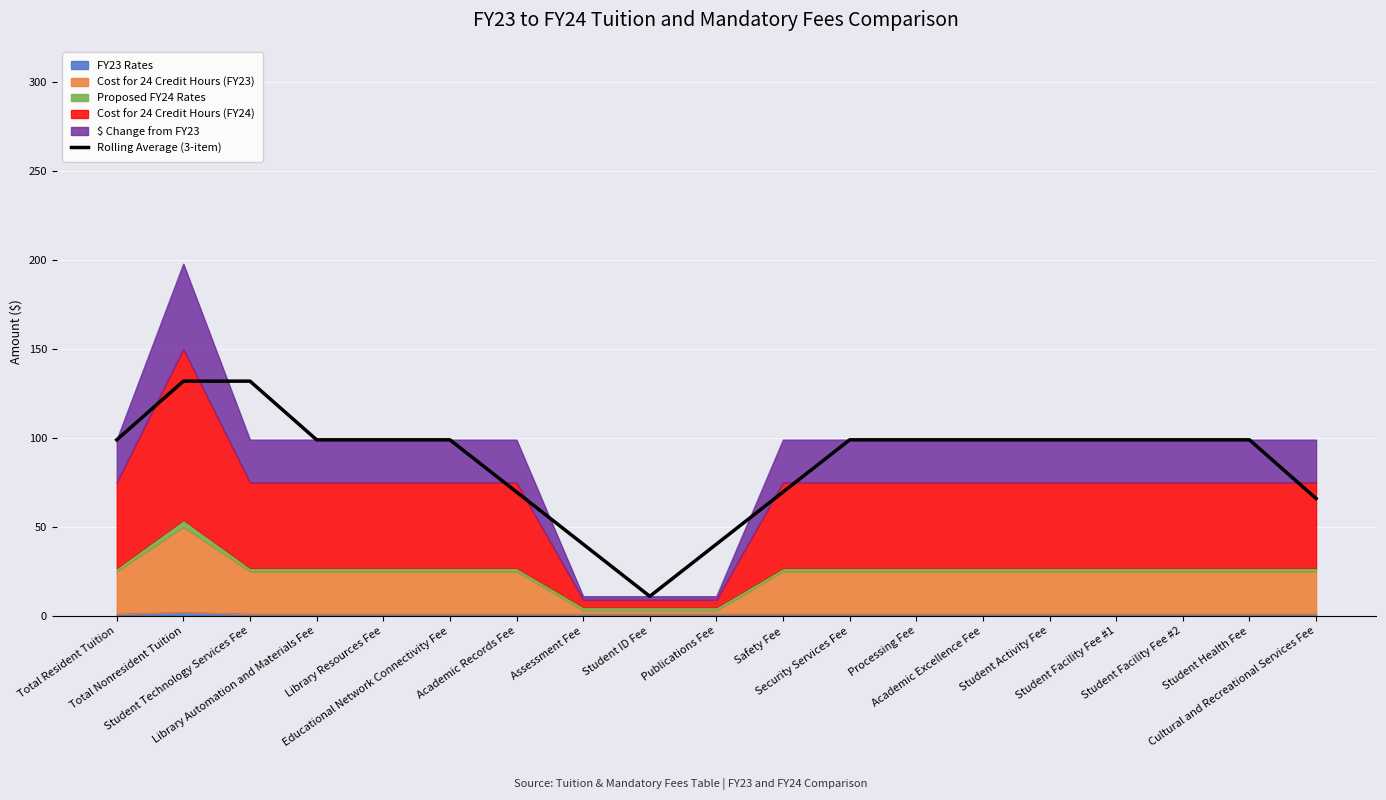

Reading left to right, what are all the values shown in this chart?

99.0	132.0	132.0	99.0	99.0	99.0	69.7	40.3	11.0	40.3	69.7	99.0	99.0	99.0	99.0	99.0	99.0	99.0	66.0